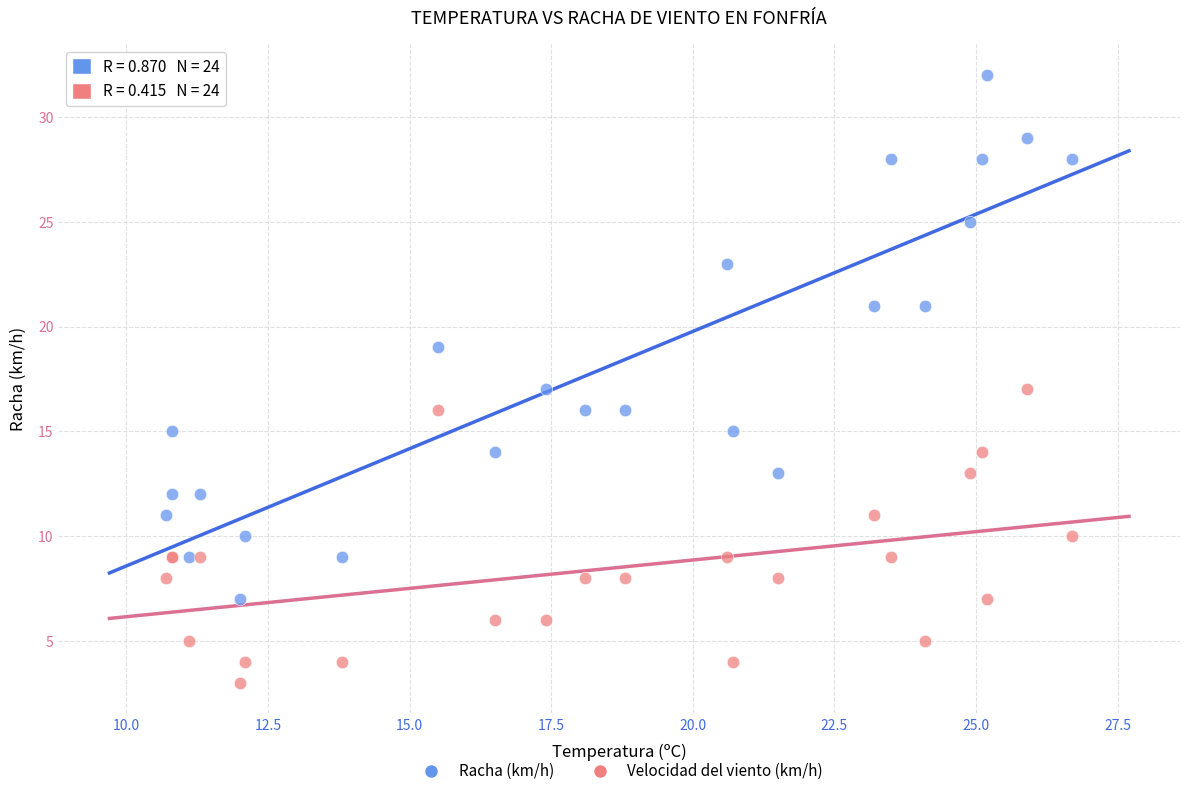

Which series has the largest Y range (max minus min)?

Racha (km/h)